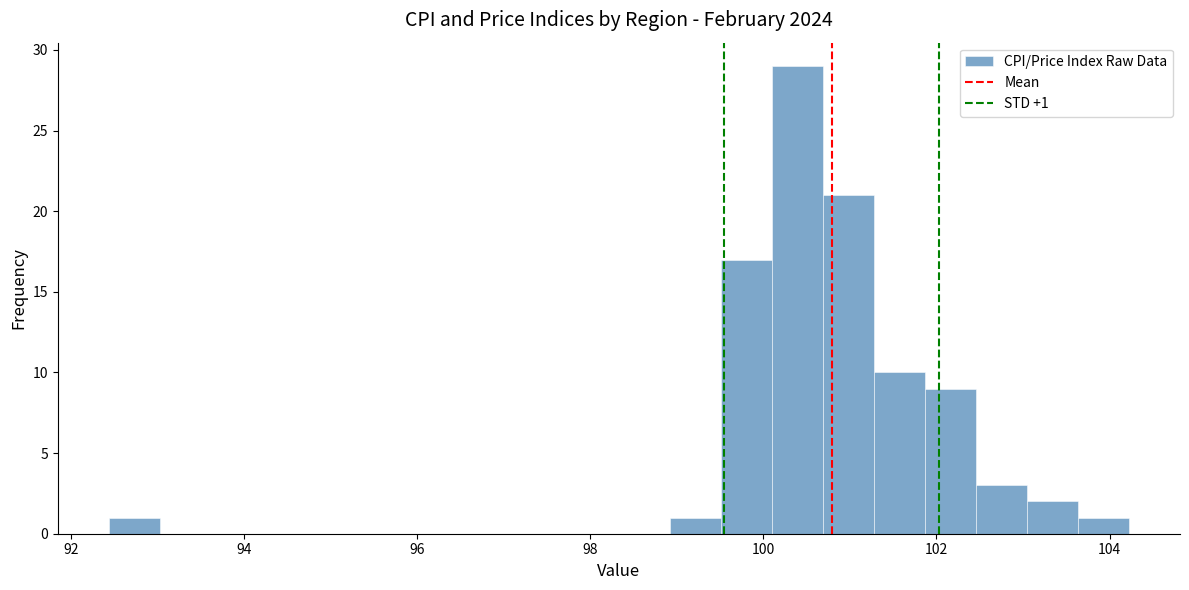

Read against the x-axis, roughly where is the centre of the tallest bar?

100.4